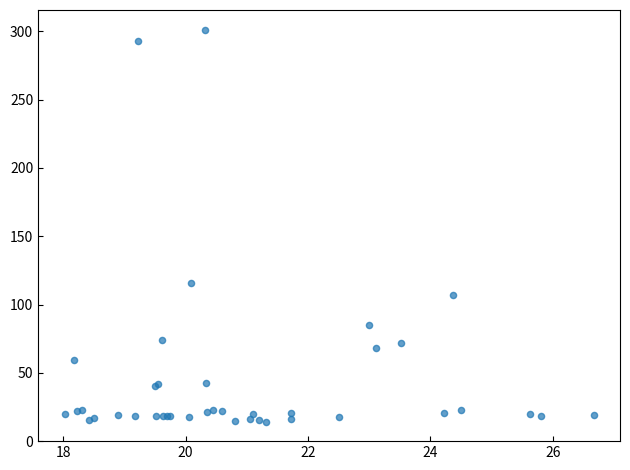

What Y value in the scatter plot is closest to 157?

115.5